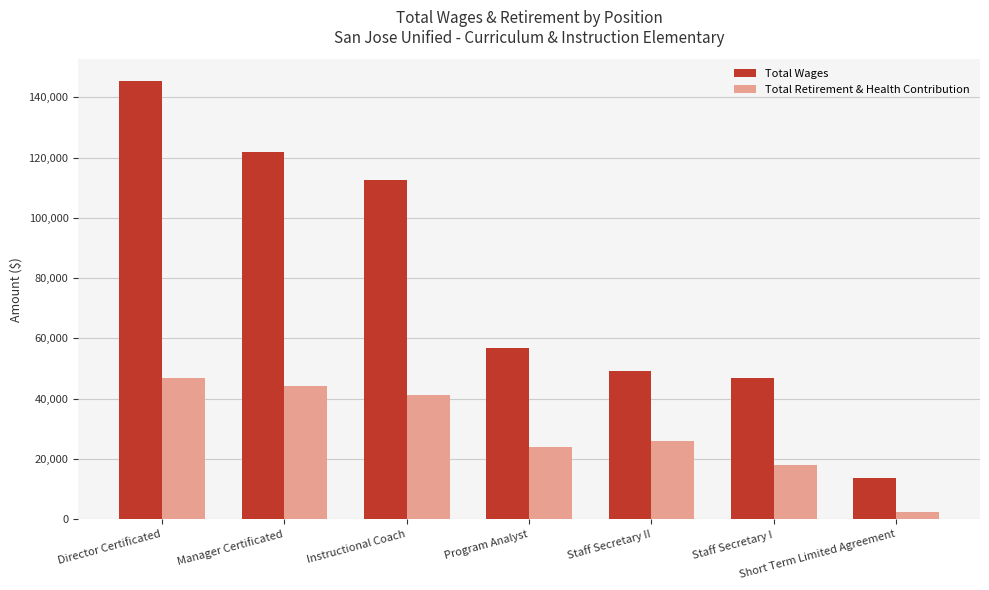

Which series has the widest spread of values?

Total Wages